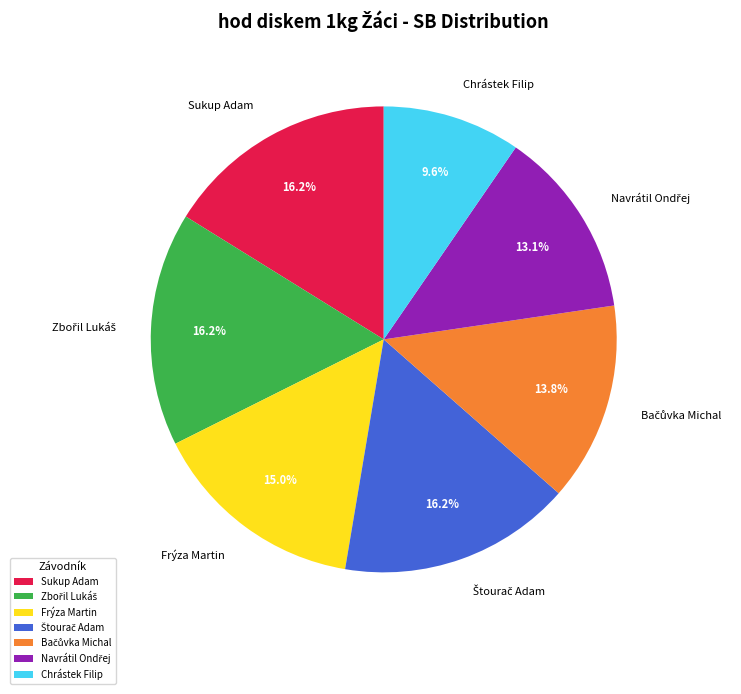

What percentage is NOT represented by Chrástek Filip?

90.4%